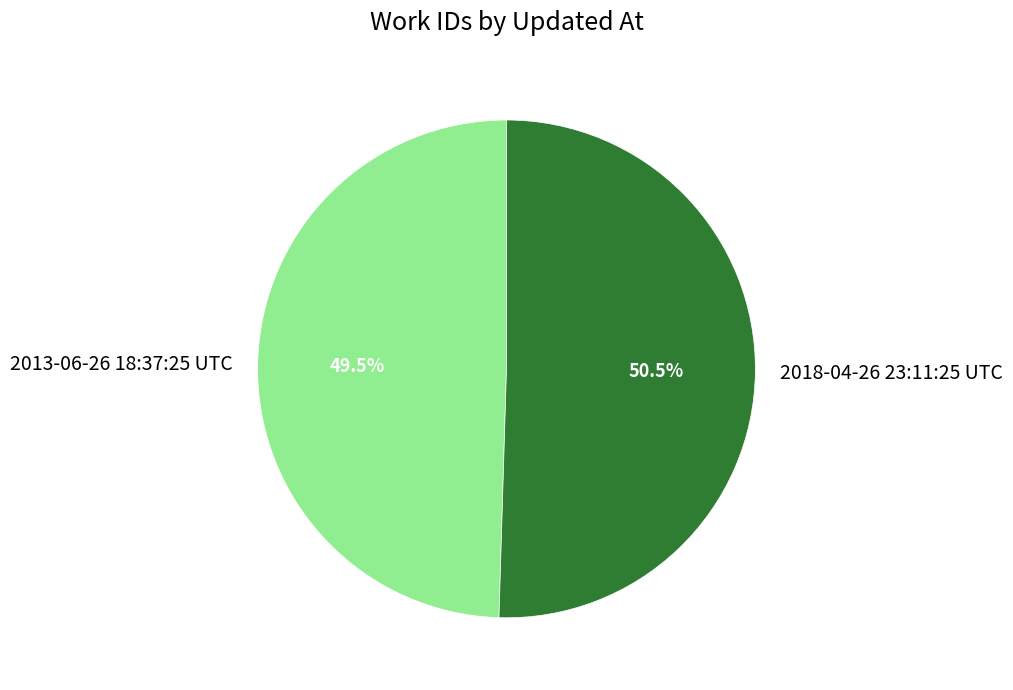

Is there any slice that represents more than half of the pie?

Yes